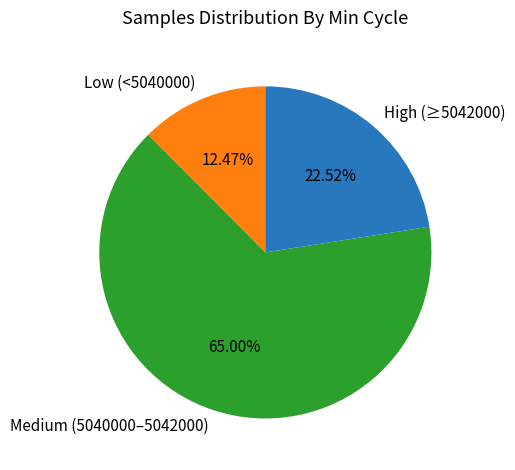

What is the smallest slice in the pie chart?

Low (<5040000)